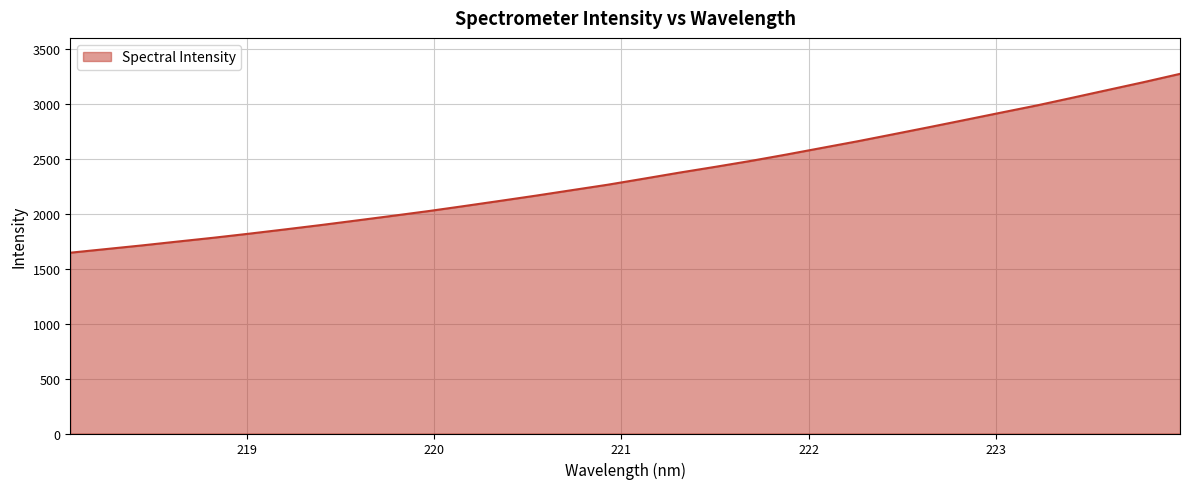

What is the difference between the maximum and minimum values?

1627.2